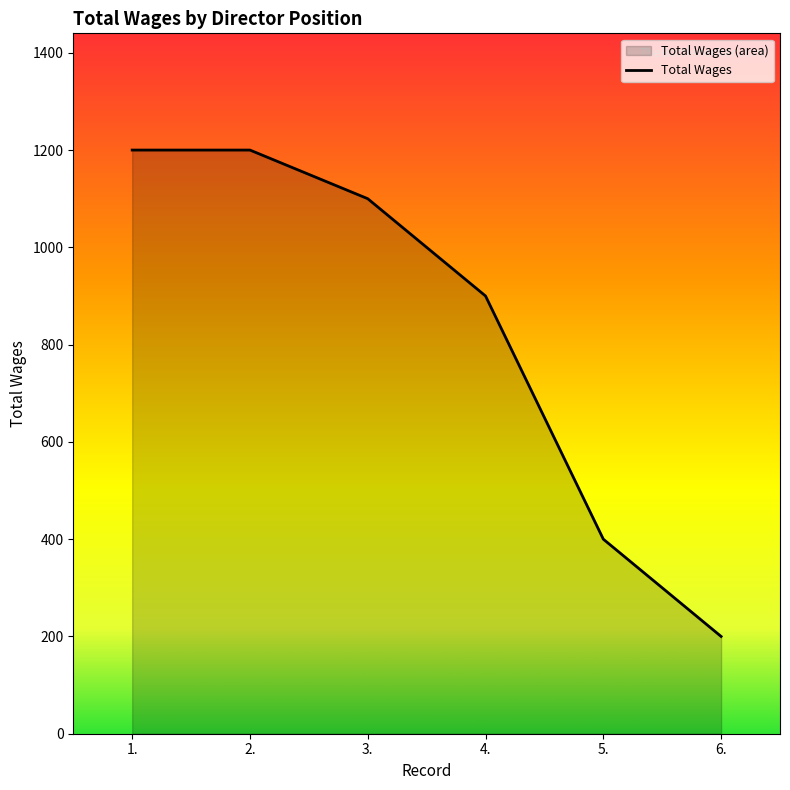

How many lines are shown in the chart?

1